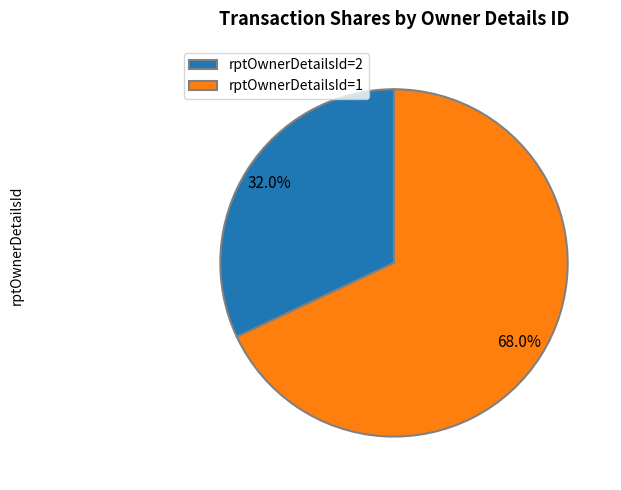

To the nearest percent, what is the average slice percentage?

50%